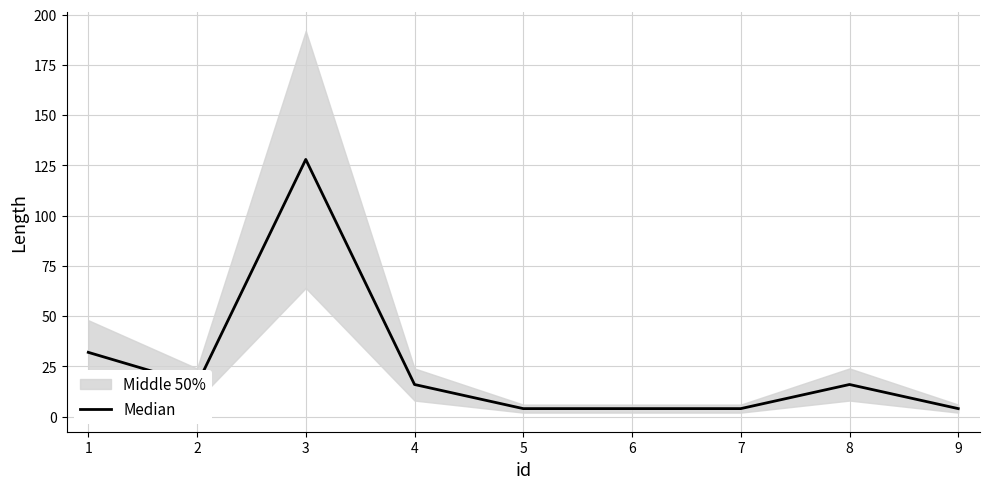

Rank the categories by value from highest to lowest.

3, 1, 2, 4, 8, 5, 6, 7, 9